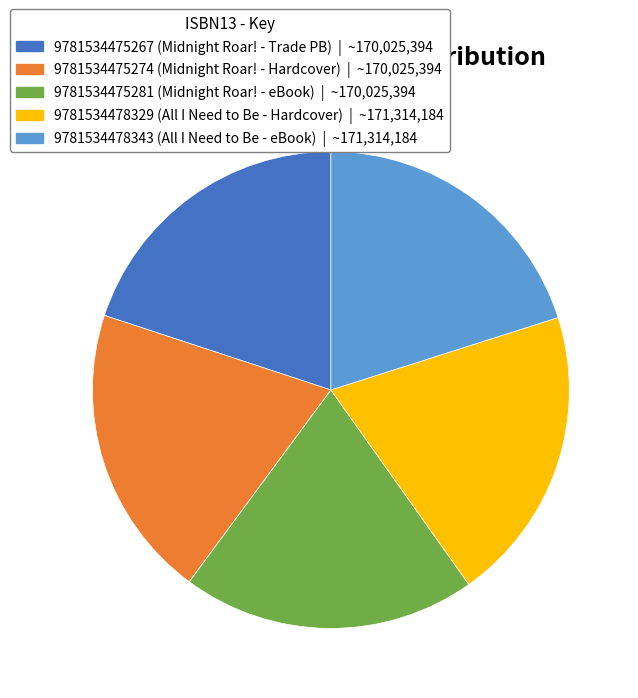

Approximately how many times larger is the value at 9781534478343 (All I Need to Be - eBook) | ~171,314,184 compared to 9781534475281 (Midnight Roar! - eBook) | ~170,025,394?

1.0